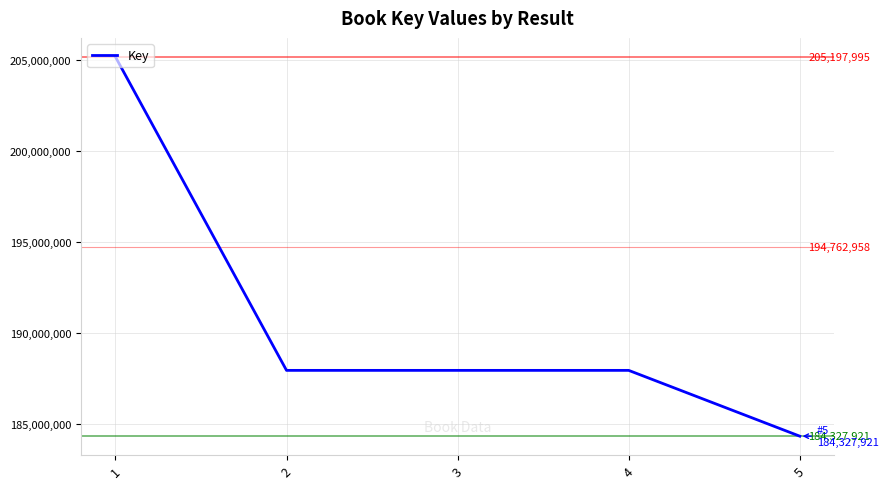

Does the chart have visible grid lines?

Yes